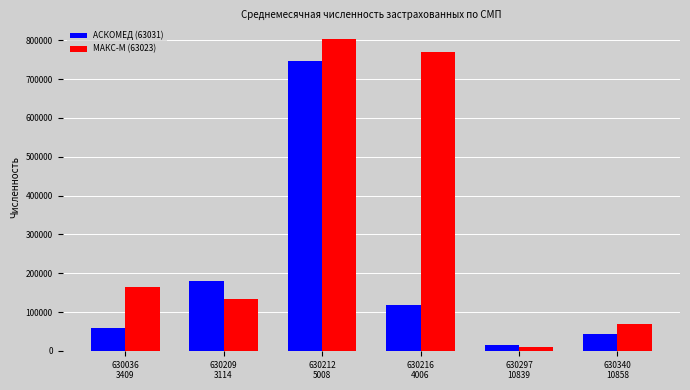

What is the minimum value for АСКОМЕД (63031)?

14939.0